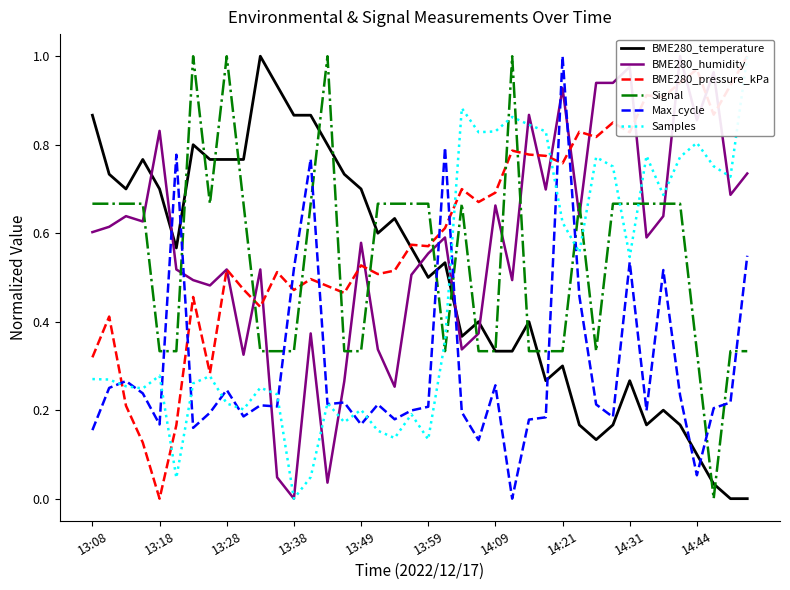

How many times do Signal and Max_cycle cross each other?

11